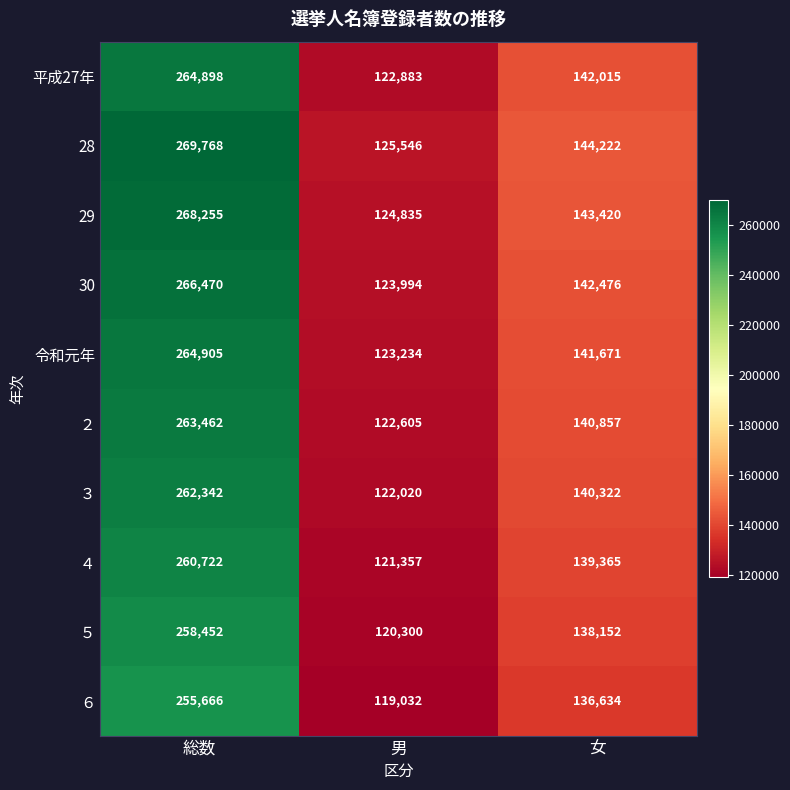

At which category is the sum across all series the highest?

総数